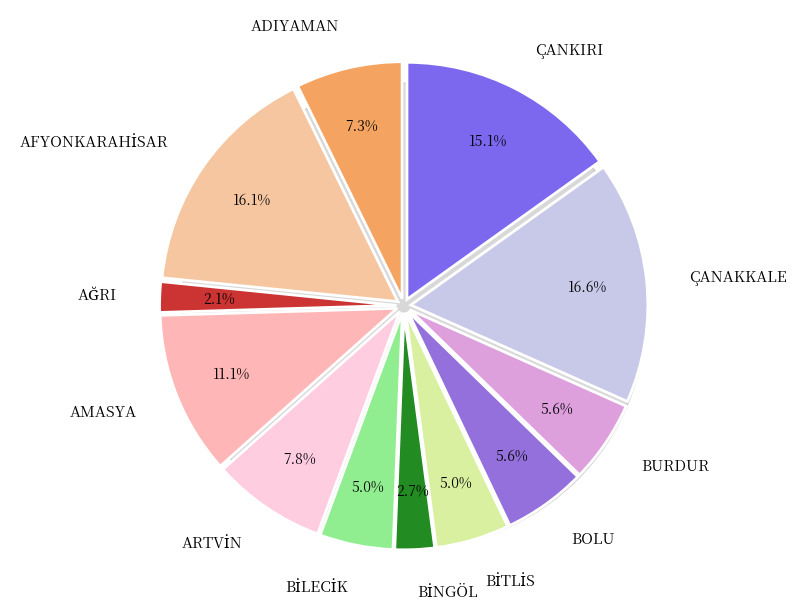

How many segments does this pie chart have?

12